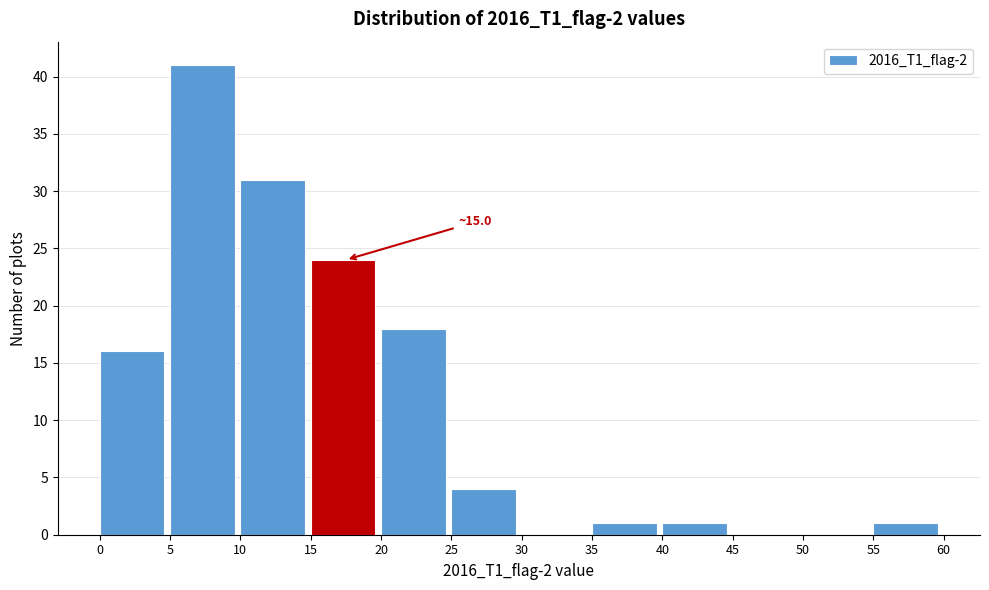

Over which range of the x-axis is the bar tallest?

5 to 10